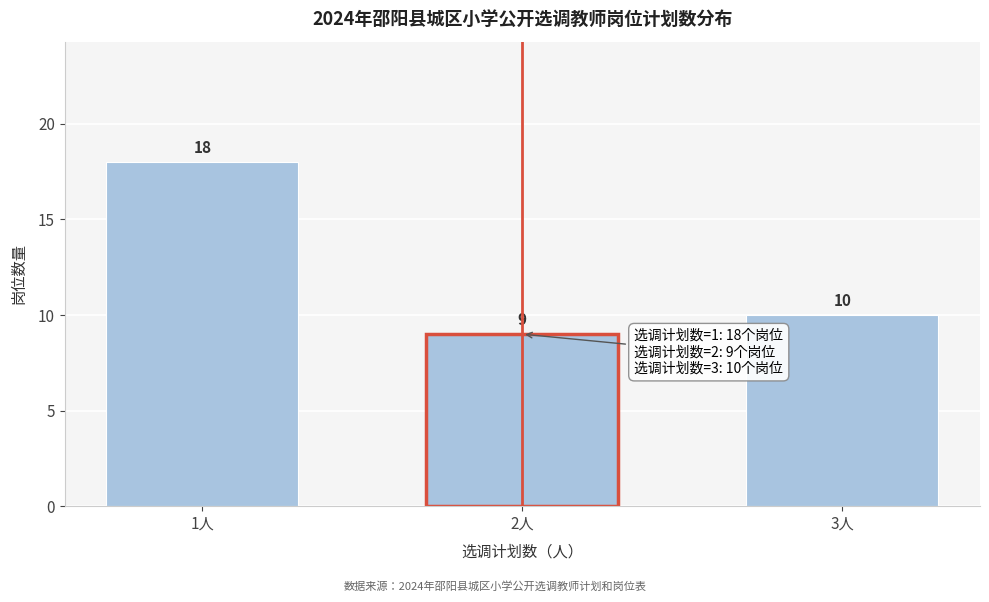

Reading right to left, transcribe all the data shown in this chart.

10	9	18